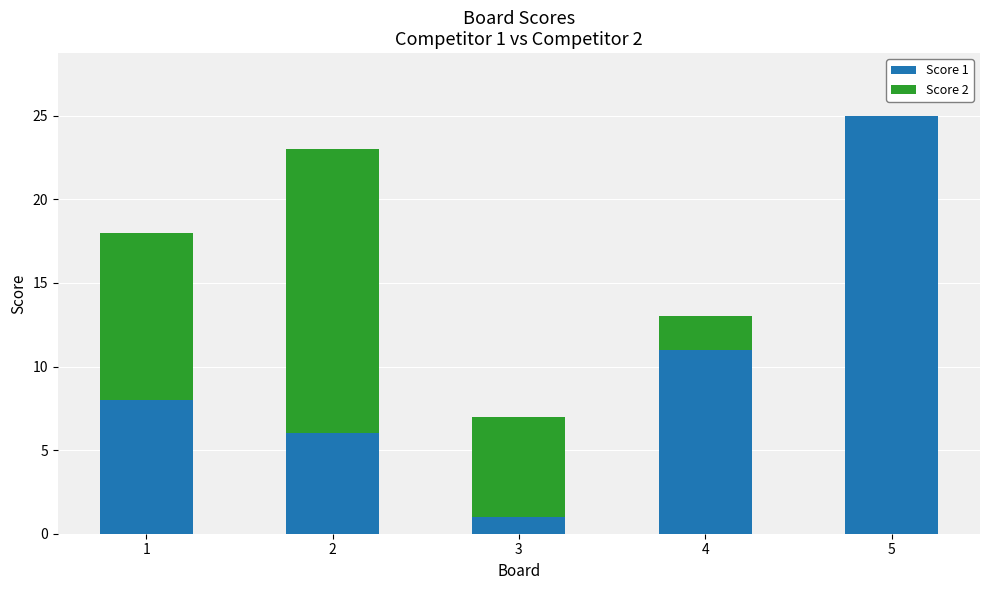

At which label is Score 1 closest to 13?

4